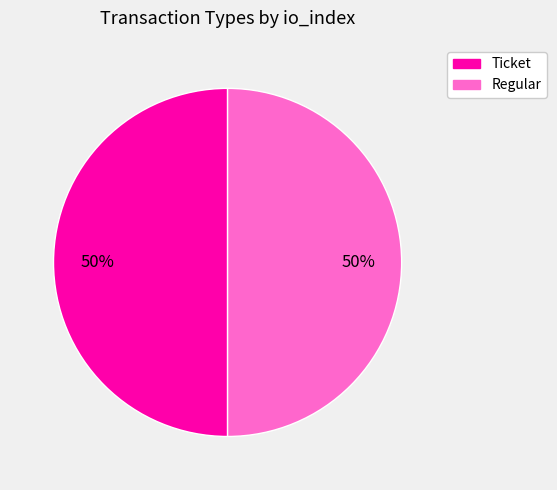

To the nearest percent, what is the combined percentage of Regular and Ticket?

100%